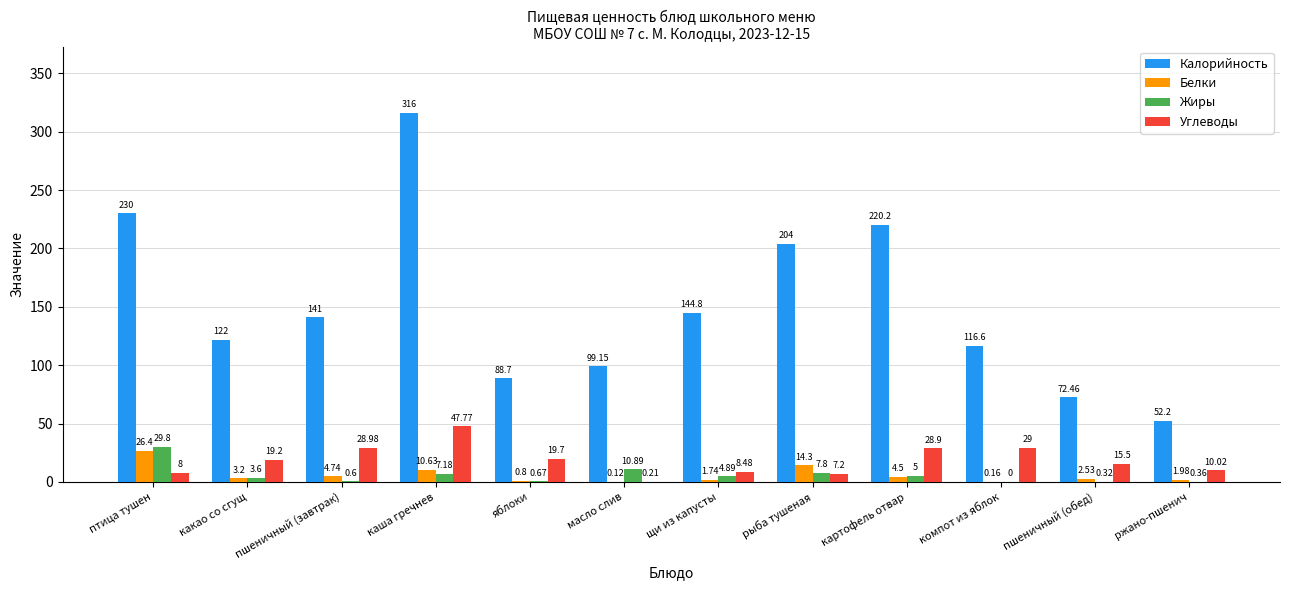

Read the Углеводы value at птица тушен.

8.0